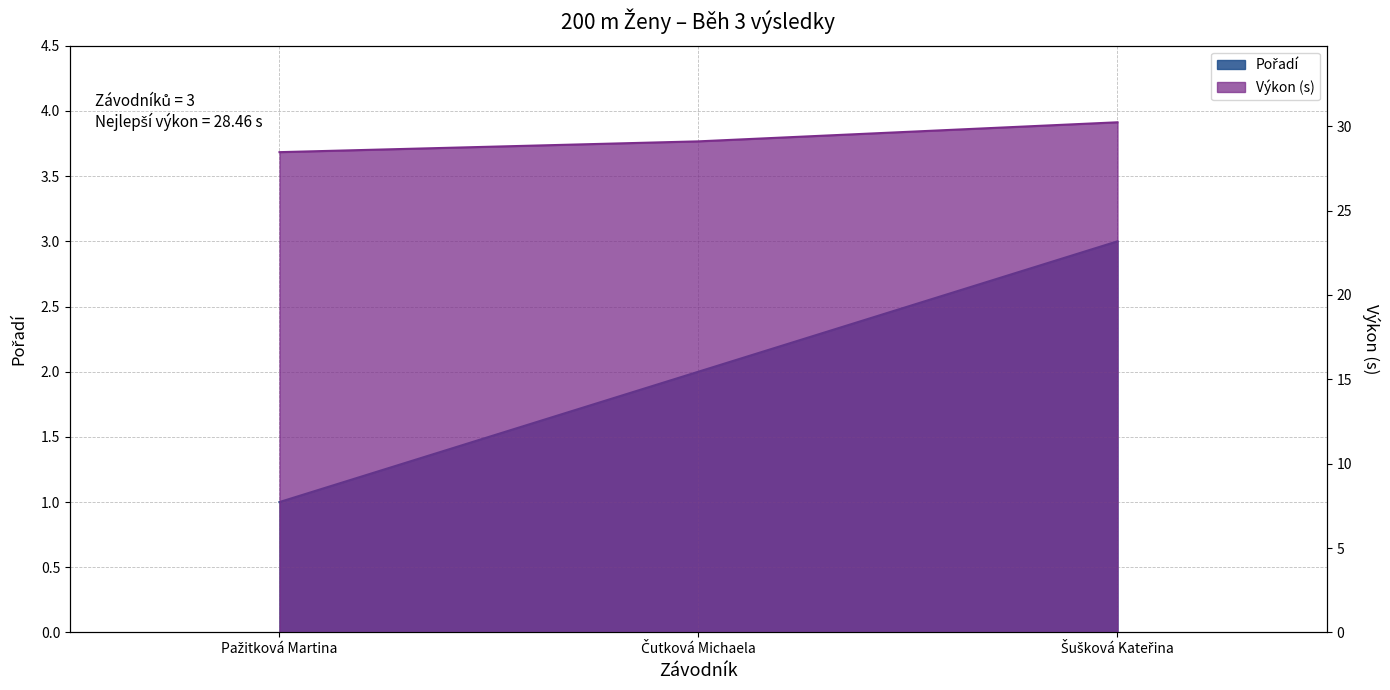

What is the spread (max minus min) of values at Čutková Michaela?

27.1